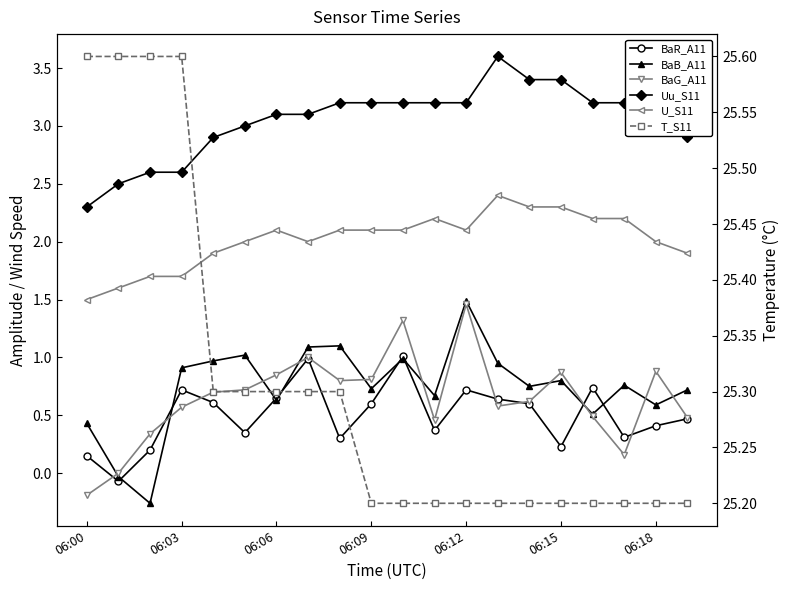

True or false: U_S11 has more than 1 points higher than both neighbors.

True